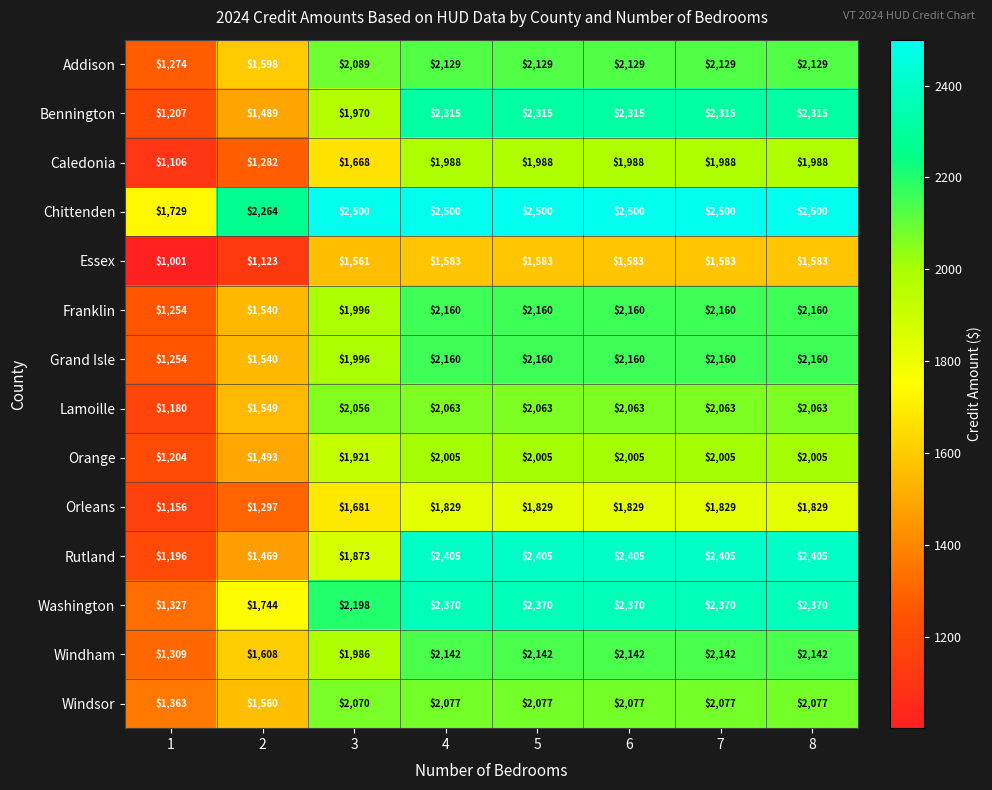

What is the spread (max minus min) of values at 3?

939